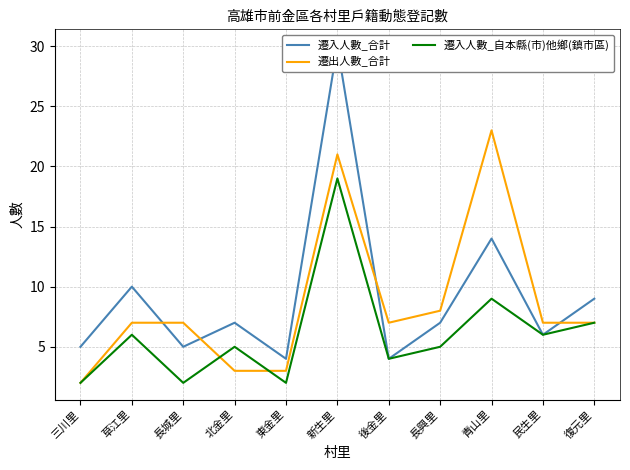

What position from the left is 復元里?

11